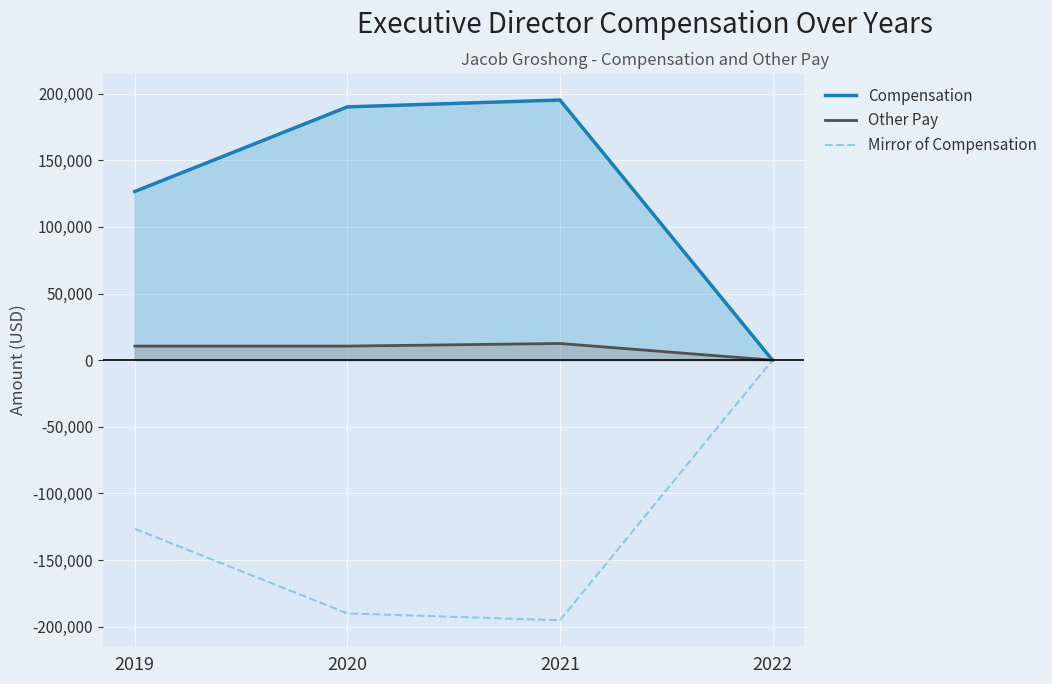

What is the difference between the second highest and minimum values in the Mirror of Compensation series?

68645